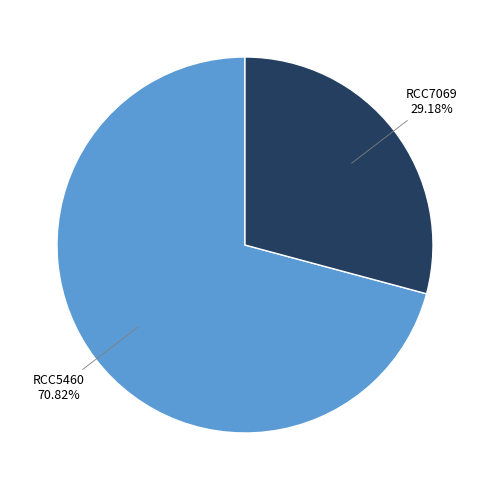

Does any single category account for the majority?

Yes